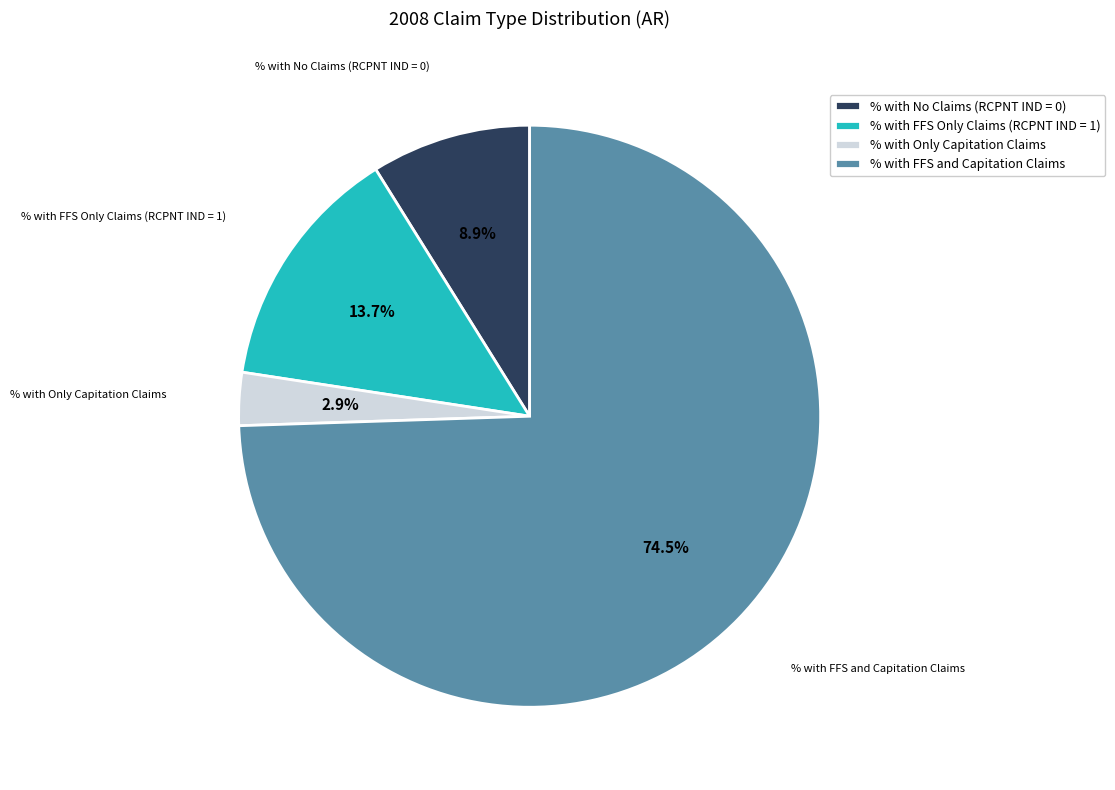

Which category has the smallest portion of the pie?

% with Only Capitation Claims